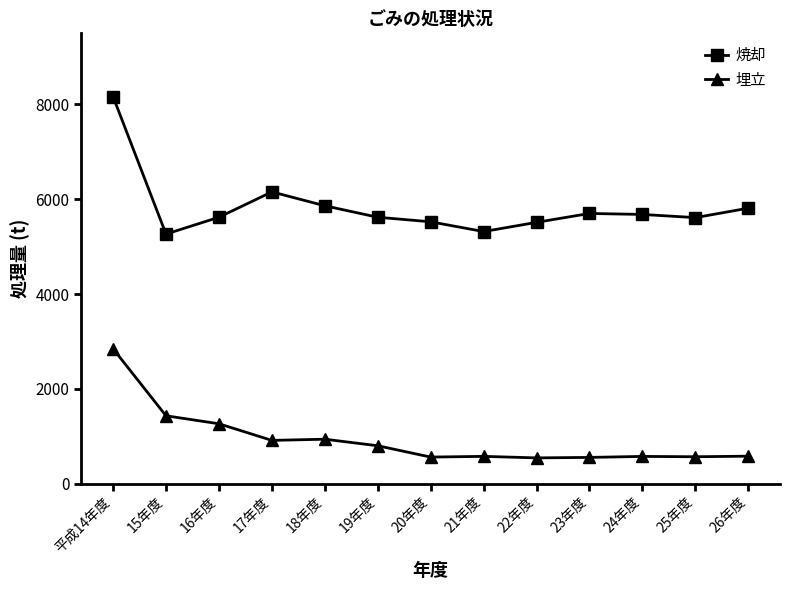

Which series has the widest spread of values?

焼却